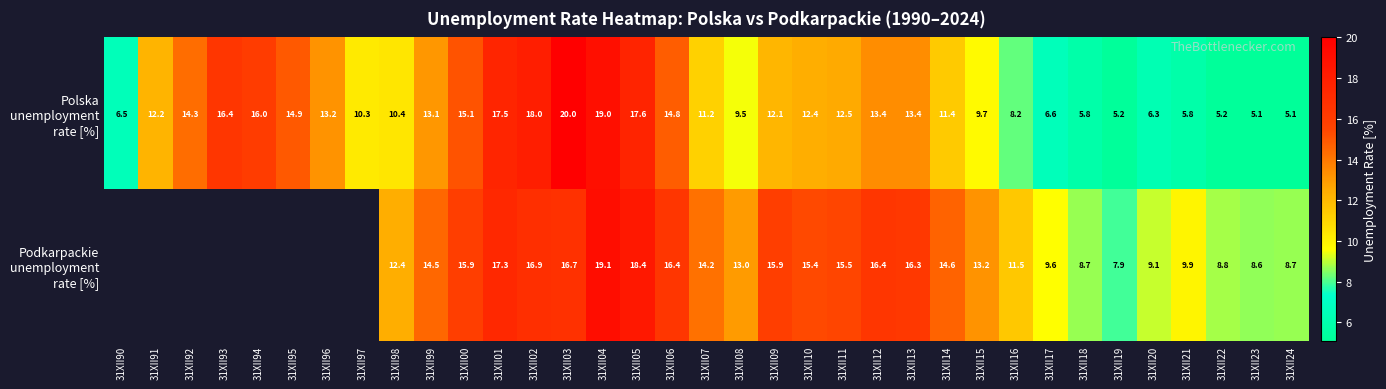

What is the spread (max minus min) of values at 31XII99?

1.4